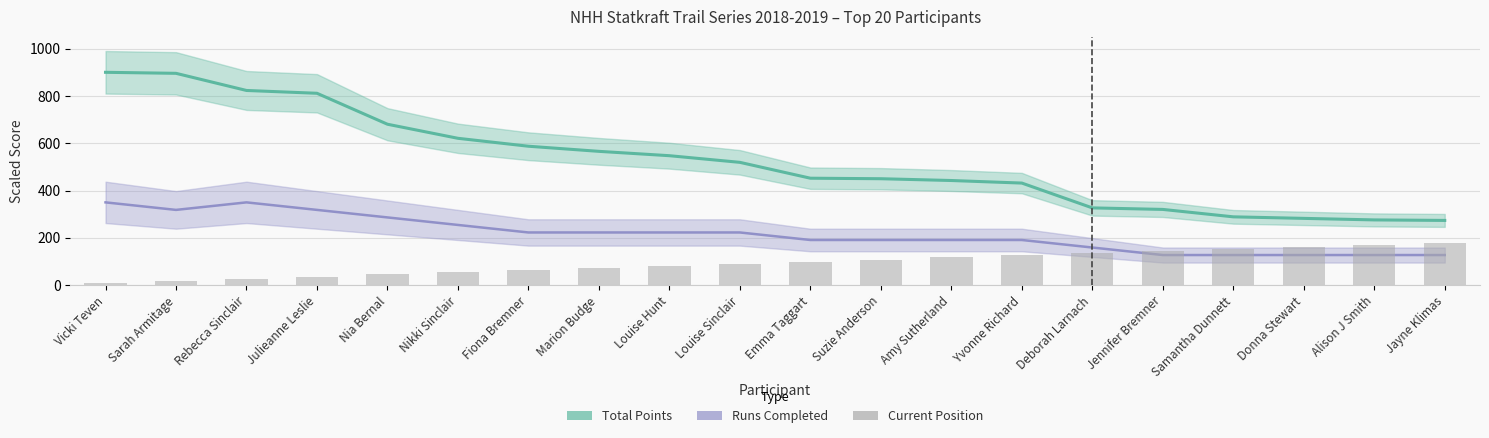

What position from the left is Alison J Smith?

19